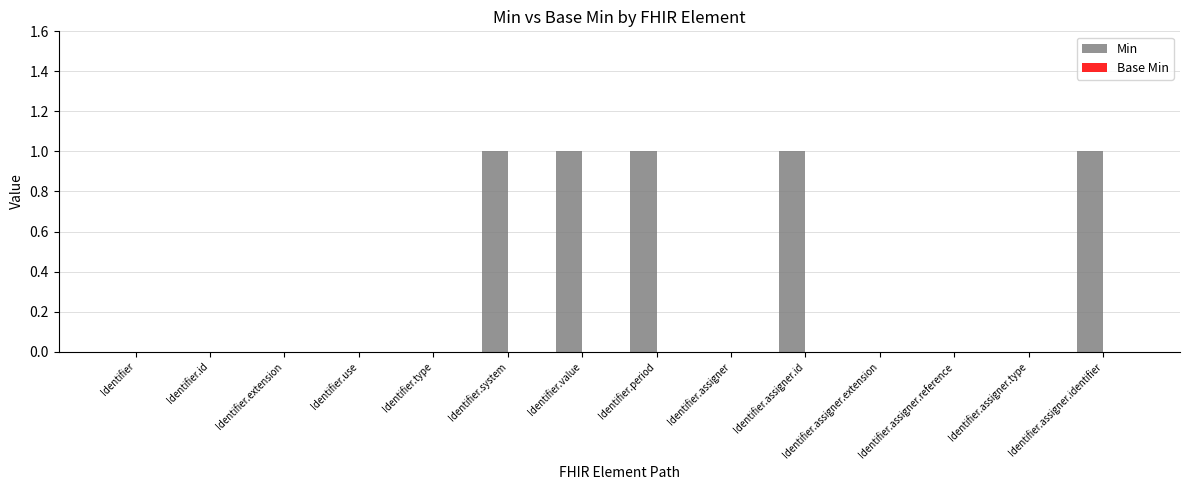

Between Identifier.value and Identifier.assigner.extension, which is larger?

Identifier.value